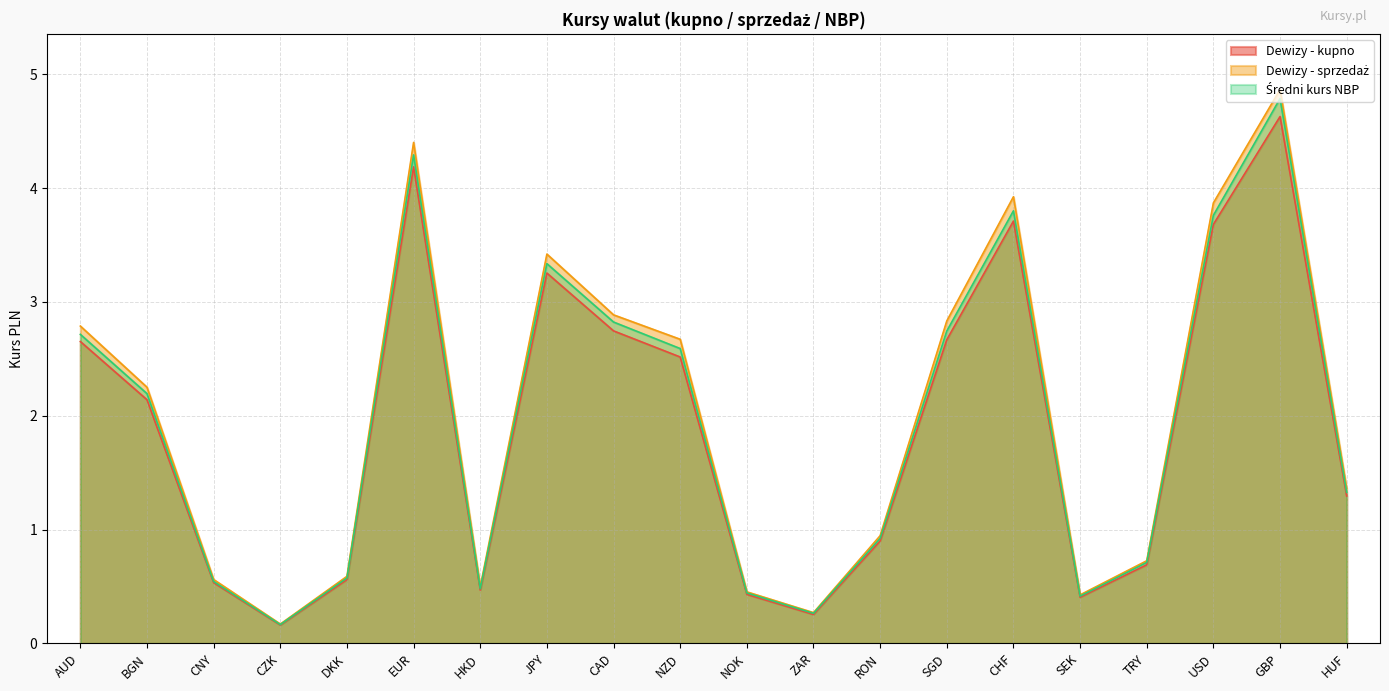

How many data points in Dewizy - sprzedaż are above 2?

10